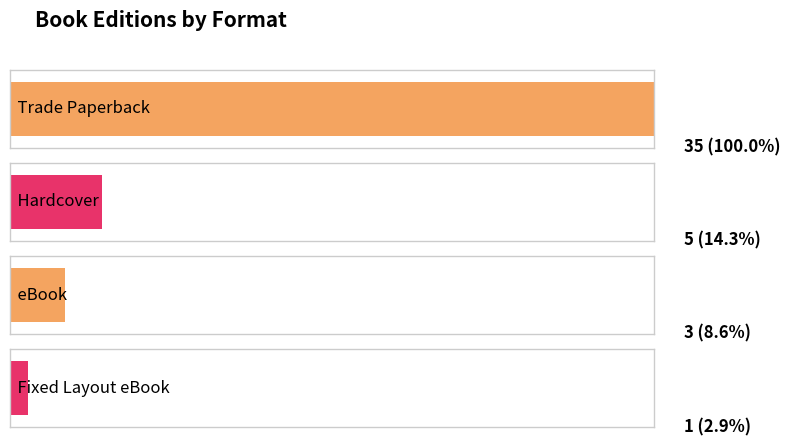

What is the approximate value at eBook, to the nearest 5?

5